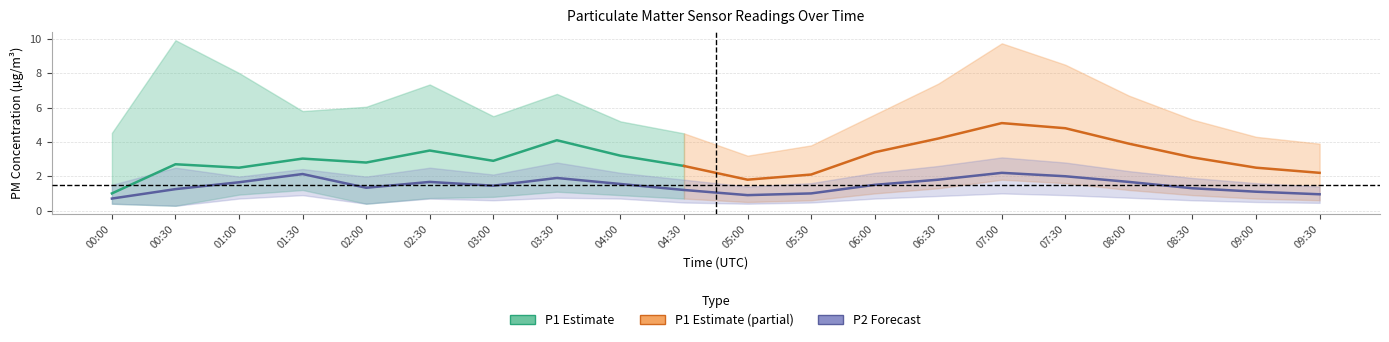

What is the sum of all P2_lower values?

12.5